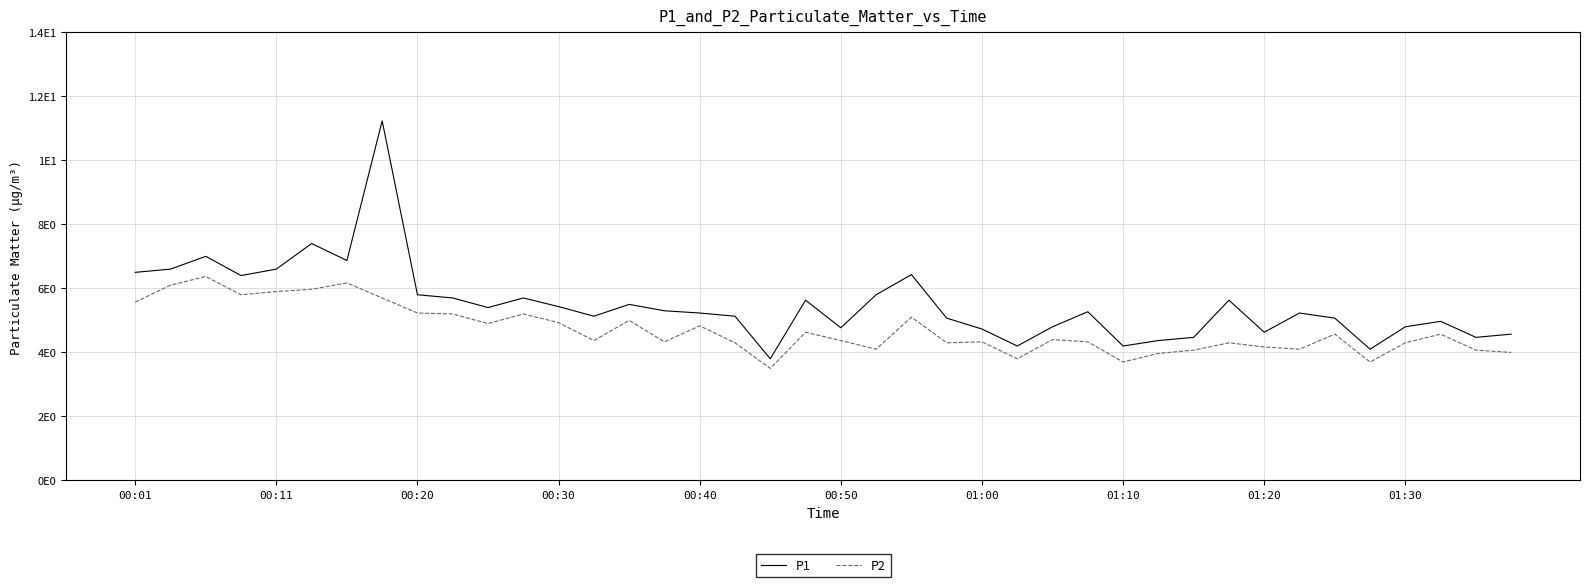

Does the chart display data point markers on the line(s)?

No